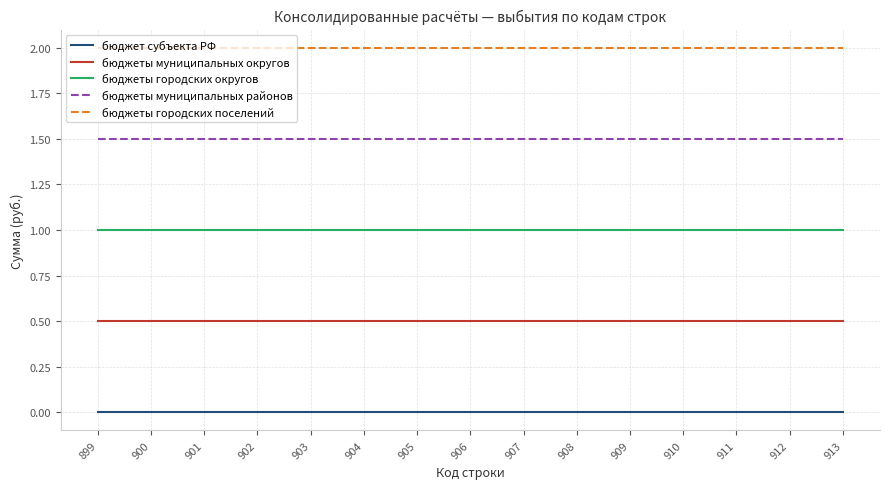

What is the spread (max minus min) of values at 911?

2.0